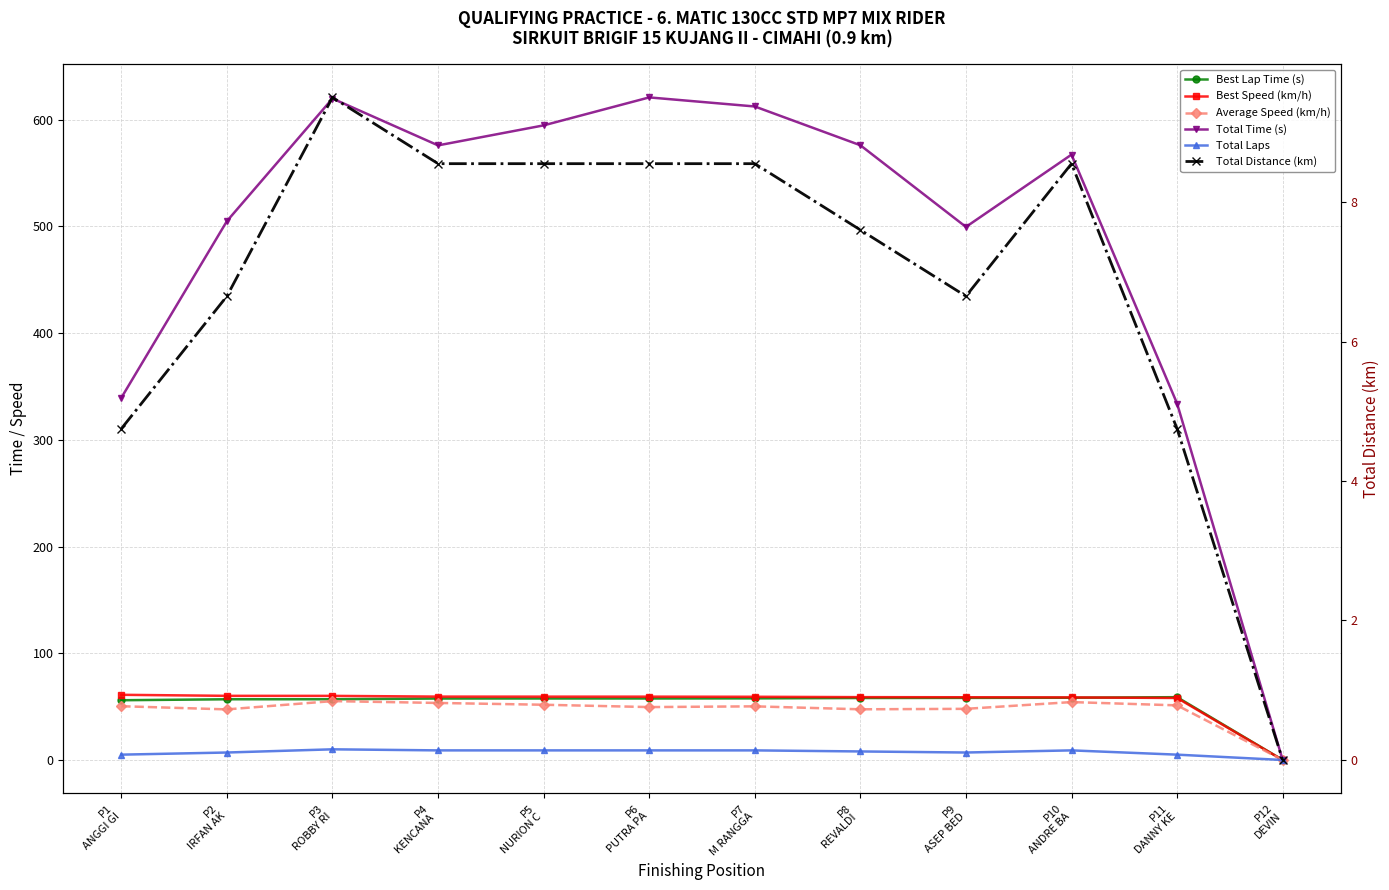

The value of Average Speed (km/h) at P4
KENCANA  is 53.4. True or false?

True